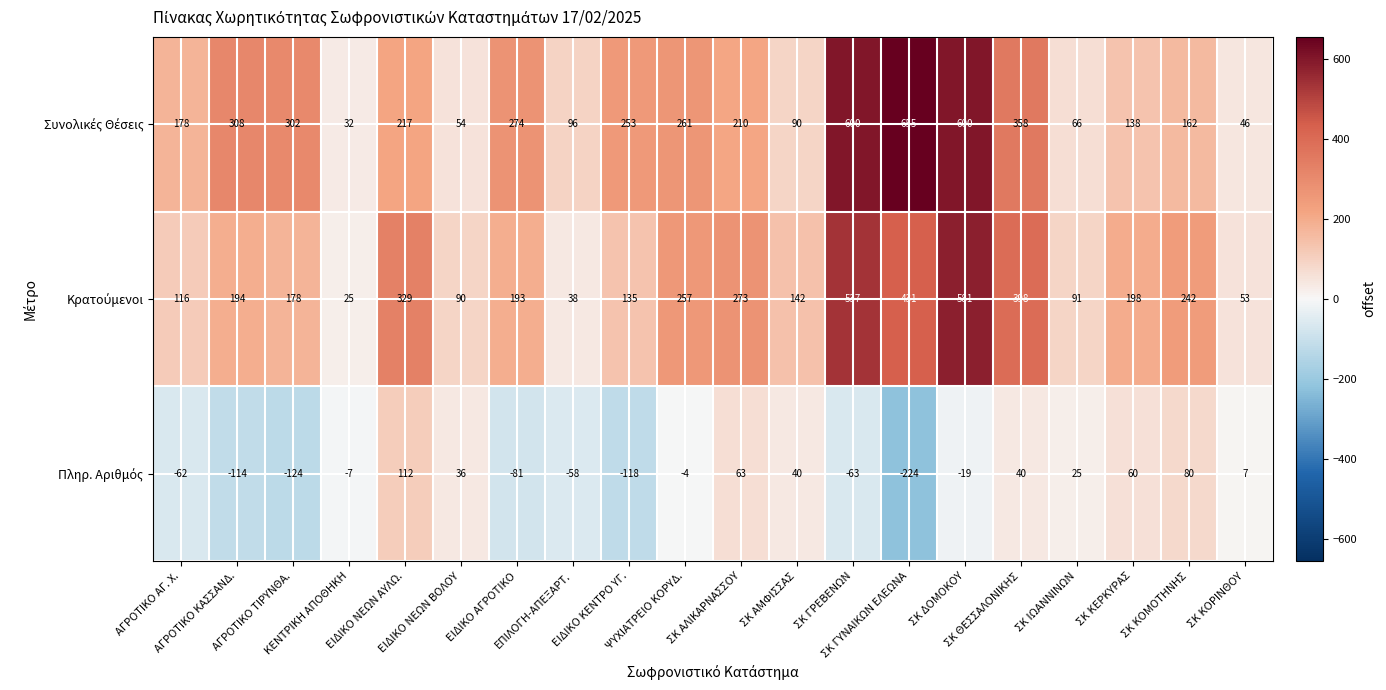

What is the smallest value displayed?

-224